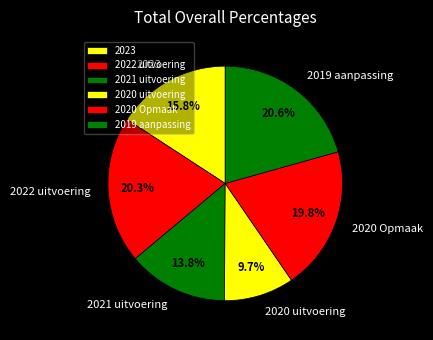

What percentage is the 2021 uitvoering slice, to the nearest percent?

14%